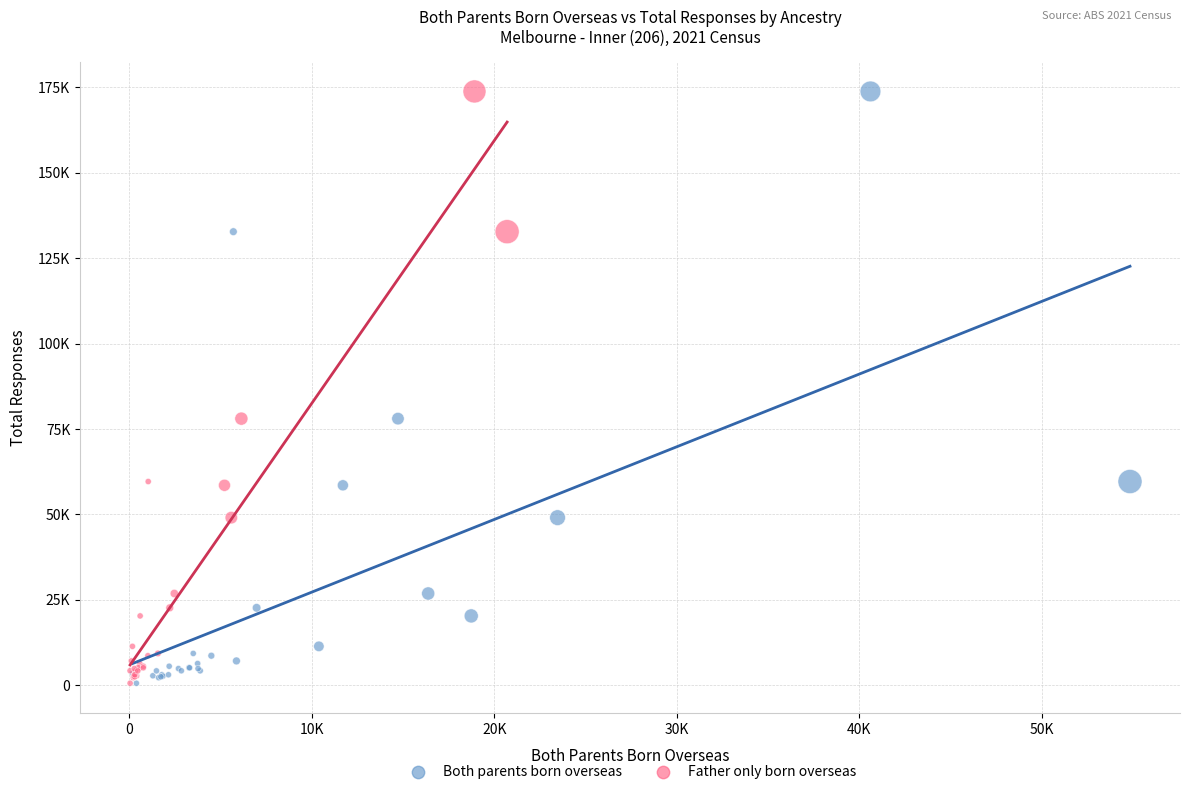

What are all the series names shown in the legend?

Both parents born overseas, Father only born overseas